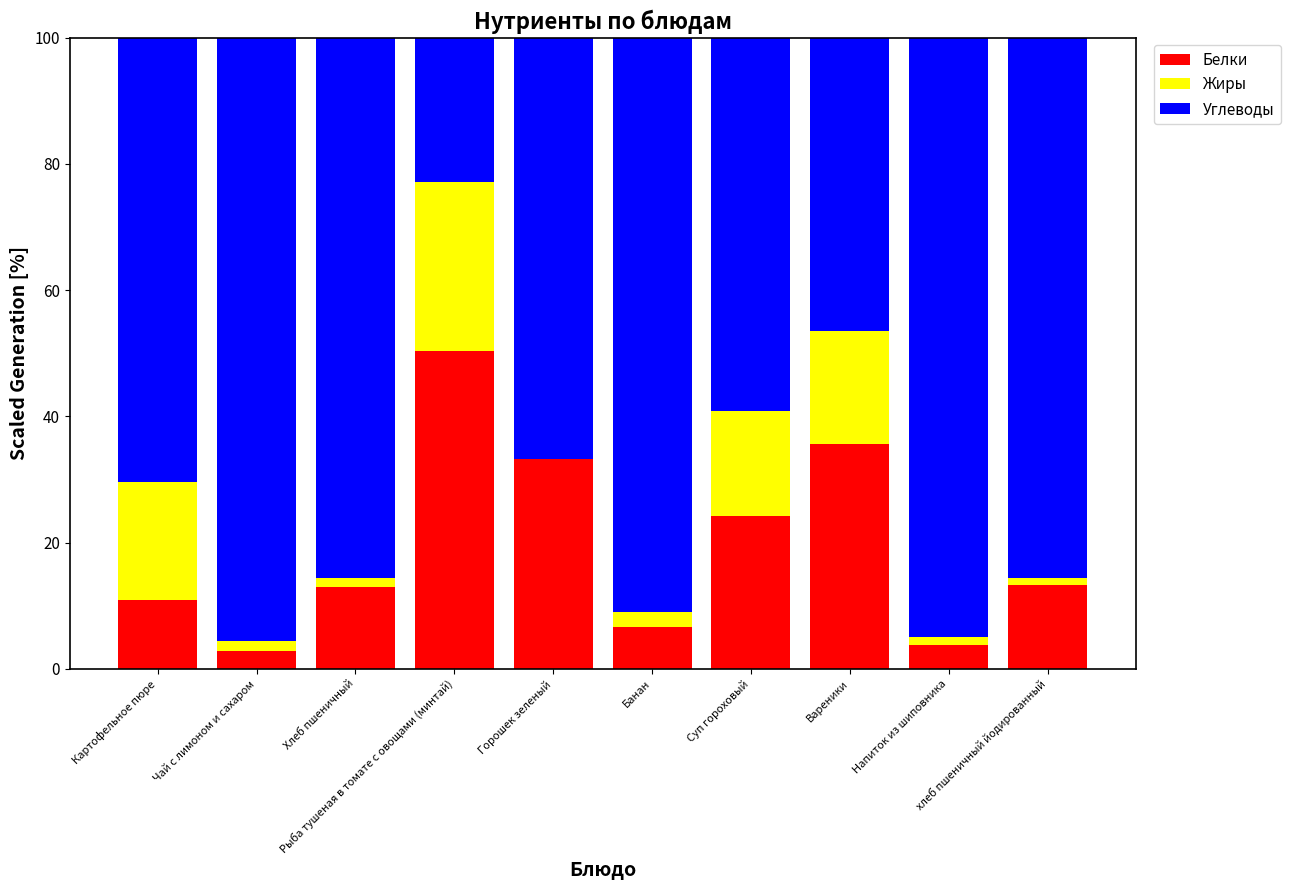

At how many categories does at least one series exceed 60?

7